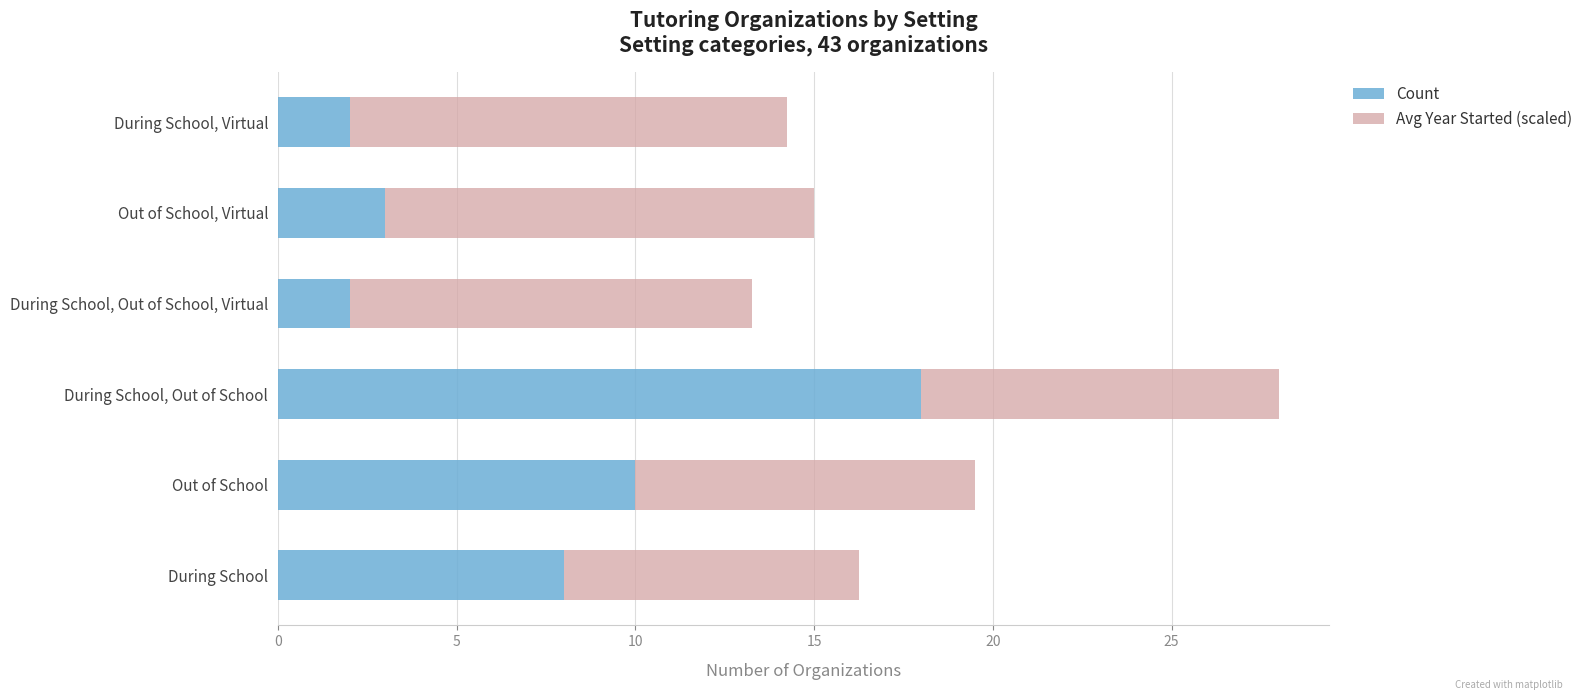

The value of Count at Out of School is 16.9. True or false?

False